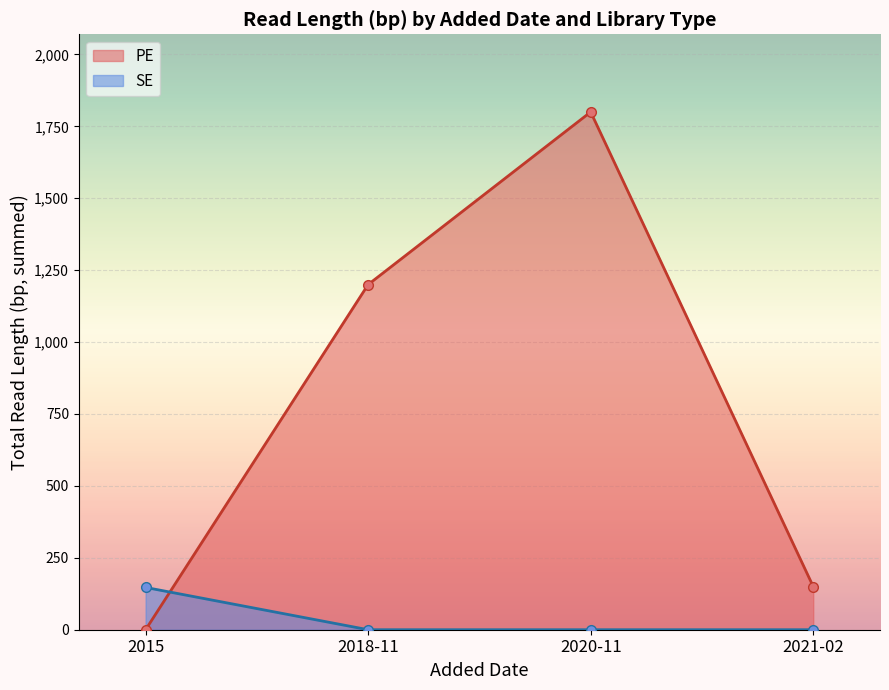

Which series ends up on top after the final intersection of SE and PE?

PE